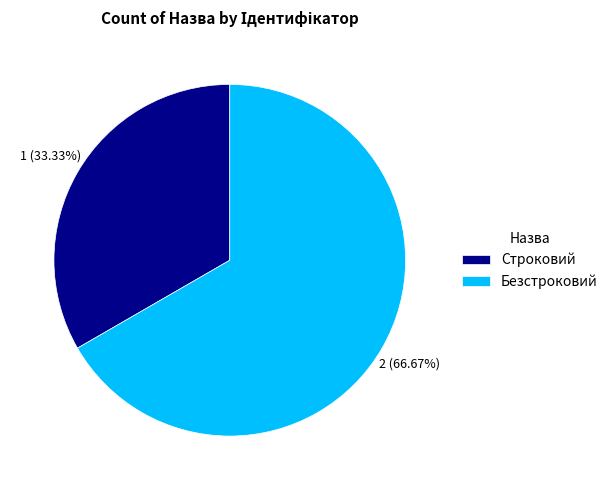

Rank the categories by value from lowest to highest.

Строковий, Безстроковий